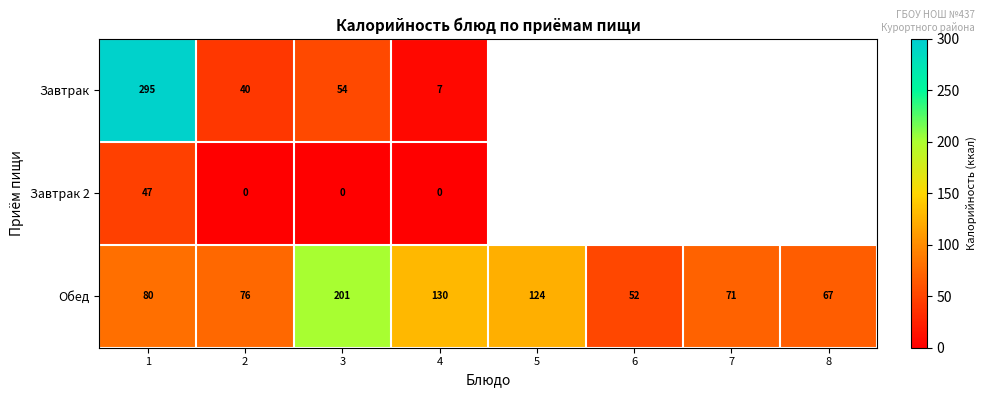

What is the total value across all series at 1?

422